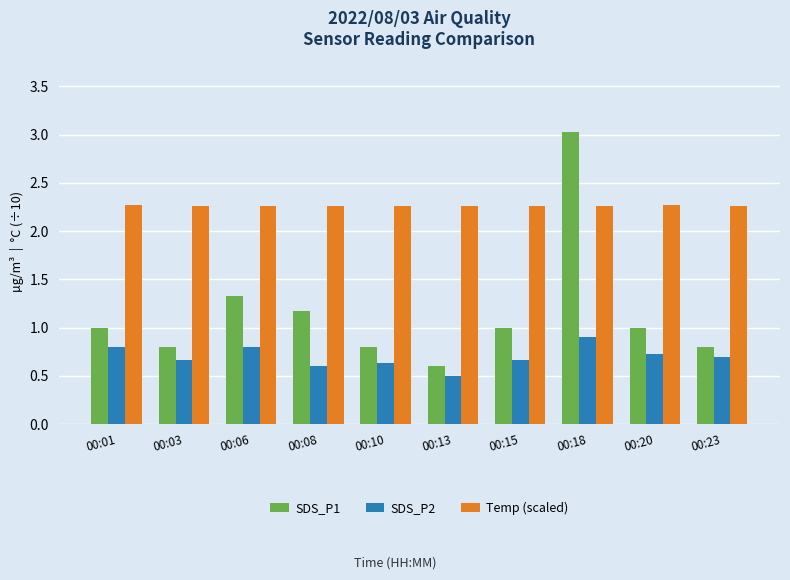

List the series in order of their peak value, lowest first.

SDS_P2, Temp (scaled), SDS_P1